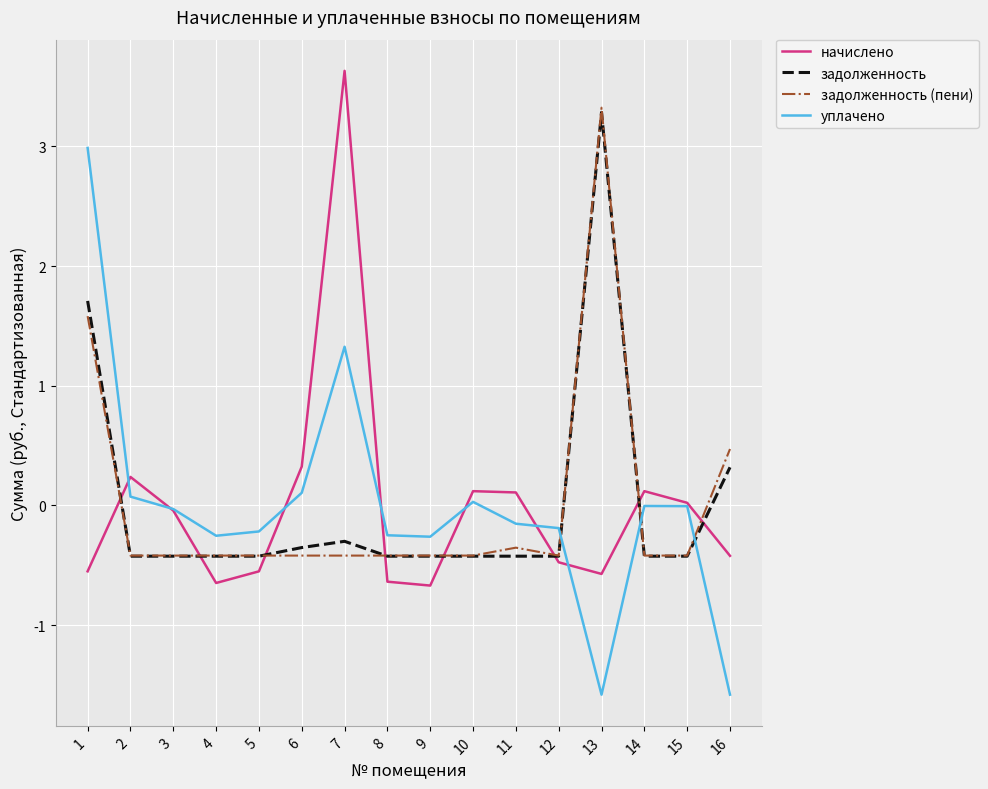

True or false: уплачено and задолженность cross at least once.

True